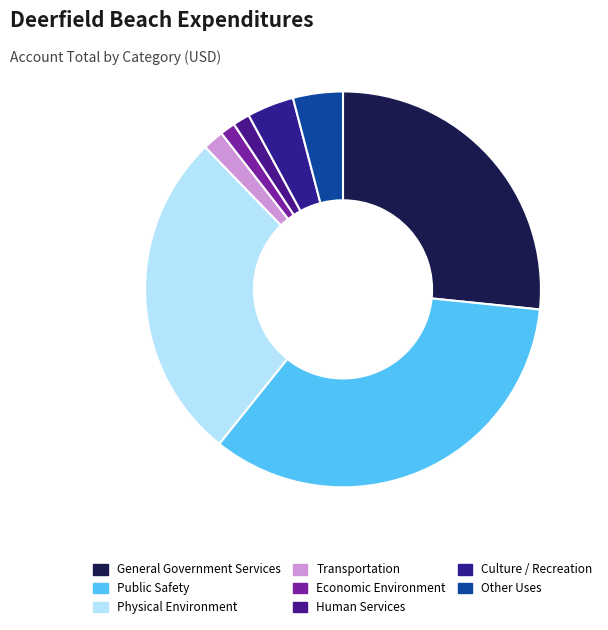

How many slices are in this pie chart?

8